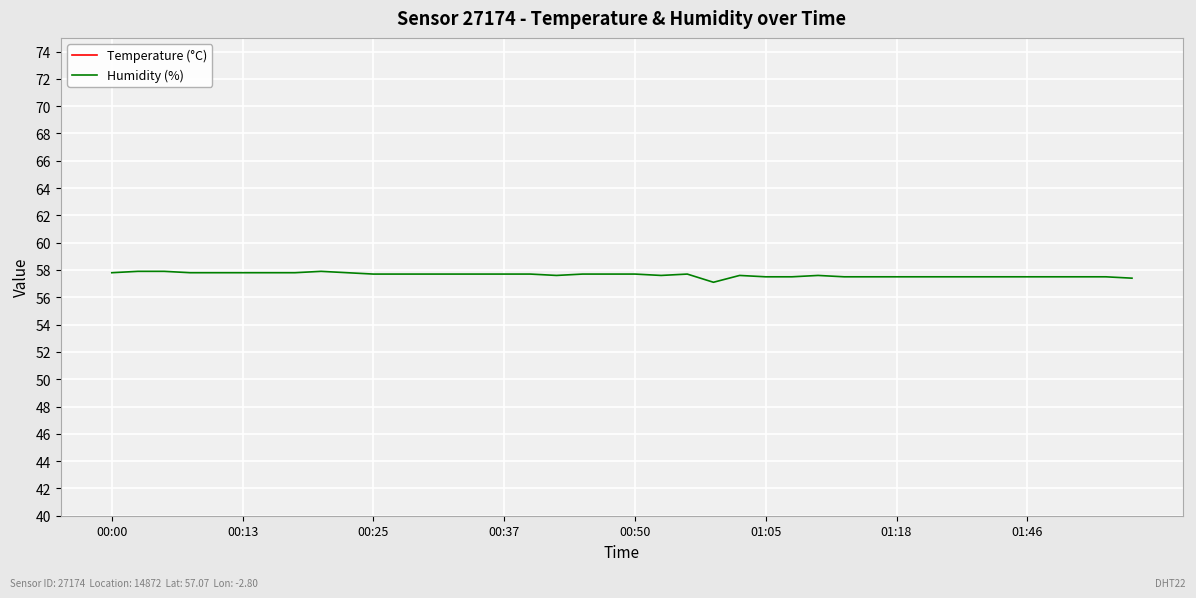

In Humidity (%), how many points are higher than both neighbors (excluding endpoints)?

4